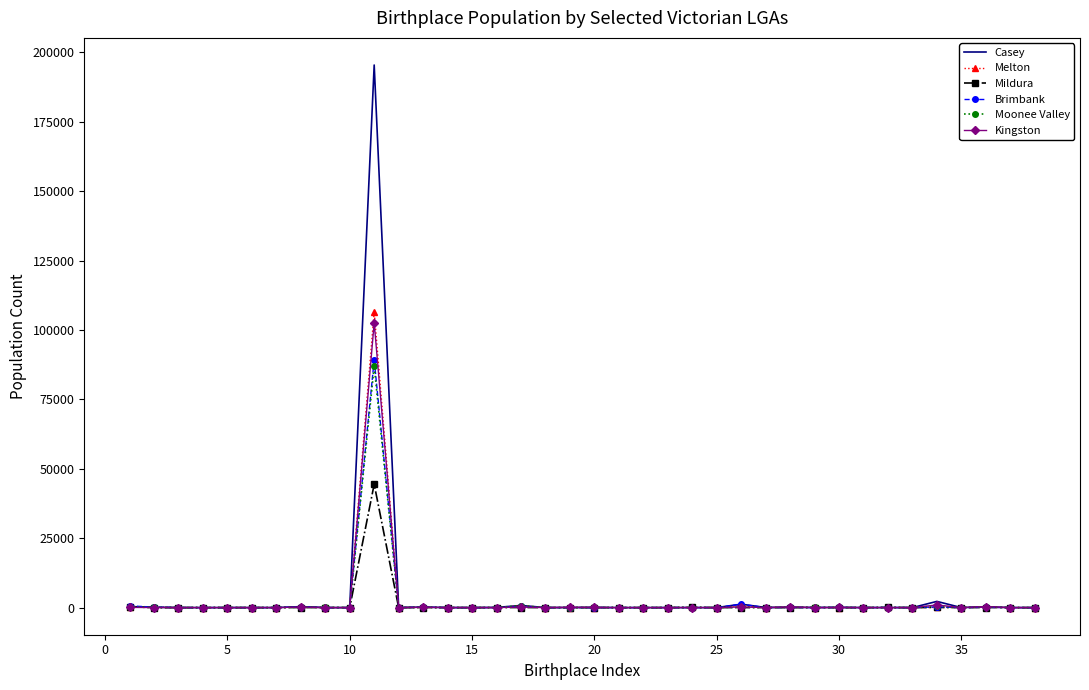

Which series has the widest spread of values?

Casey